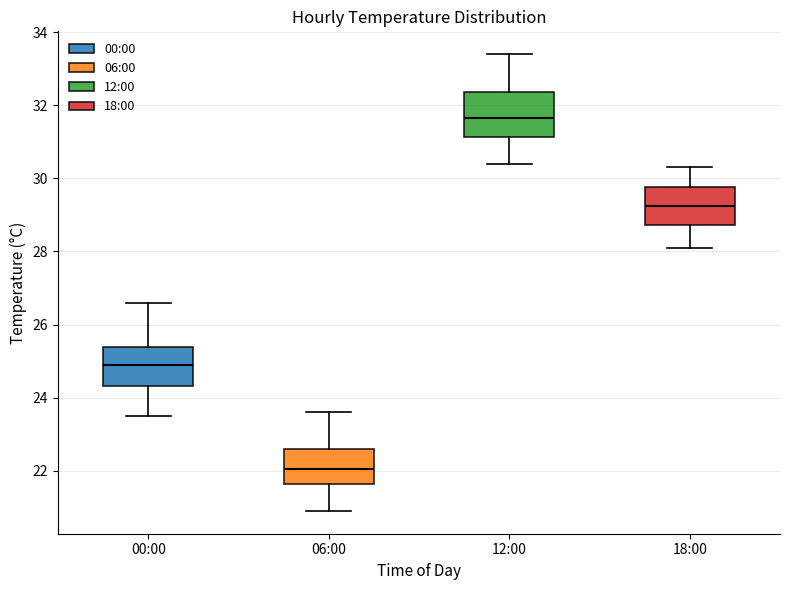

Where does the upper whisker of the box for 12:00 end on the y-axis? The values are not printed on the chart, so give them approximately, as read against the axis.

33.4